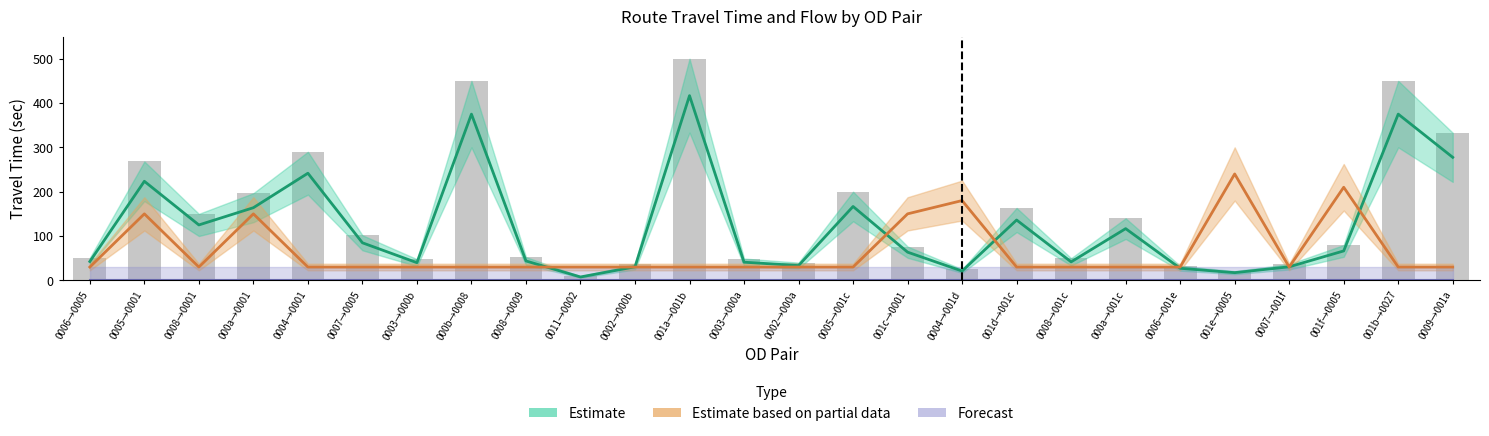

Reading left to right, extract all data points from this chart.

Estimate: 0006→0005=42.5	0005→0001=223.5	0008→0001=125.0	000a→0001=163.9	0004→0001=241.7	0007→0005=84.7	0003→000b=39.9	000b→0008=375.0	0008→0009=43.8	0011→0002=7.6	0002→000b=30.6	001a→001b=416.7	0003→000a=41.0	0002→000a=33.3	0005→001c=166.7	001c→0001=63.6	0004→001d=21.0	001d→001c=136.1	0008→001c=41.7	000a→001c=116.7	0006→001e=27.2	001e→0005=17.4	0007→001f=30.6	001f→0005=66.4	001b→0027=375.0	0009→001a=277.5
Estimate based on partial data: 0006→0005=30.0	0005→0001=150.0	0008→0001=30.0	000a→0001=150.0	0004→0001=30.0	0007→0005=30.0	0003→000b=30.0	000b→0008=30.0	0008→0009=30.0	0011→0002=30.0	0002→000b=30.0	001a→001b=30.0	0003→000a=30.0	0002→000a=30.0	0005→001c=30.0	001c→0001=150.0	0004→001d=180.0	001d→001c=30.0	0008→001c=30.0	000a→001c=30.0	0006→001e=30.0	001e→0005=240.0	0007→001f=30.0	001f→0005=210.0	001b→0027=30.0	0009→001a=30.0
Forecast: 0006→0005=0.0	0005→0001=0.0	0008→0001=0.0	000a→0001=0.0	0004→0001=0.0	0007→0005=0.0	0003→000b=0.0	000b→0008=0.0	0008→0009=0.0	0011→0002=0.0	0002→000b=0.0	001a→001b=0.0	0003→000a=0.0	0002→000a=0.0	0005→001c=0.0	001c→0001=0.0	0004→001d=0.0	001d→001c=0.0	0008→001c=0.0	000a→001c=0.0	0006→001e=0.0	001e→0005=0.0	0007→001f=0.0	001f→0005=0.0	001b→0027=0.0	0009→001a=0.0